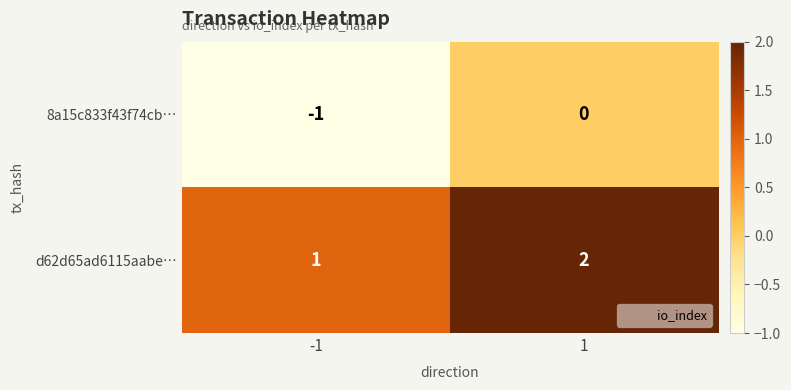

List the series in order of their overall mean, highest first.

d62d65ad6115aabe…, 8a15c833f43f74cb…